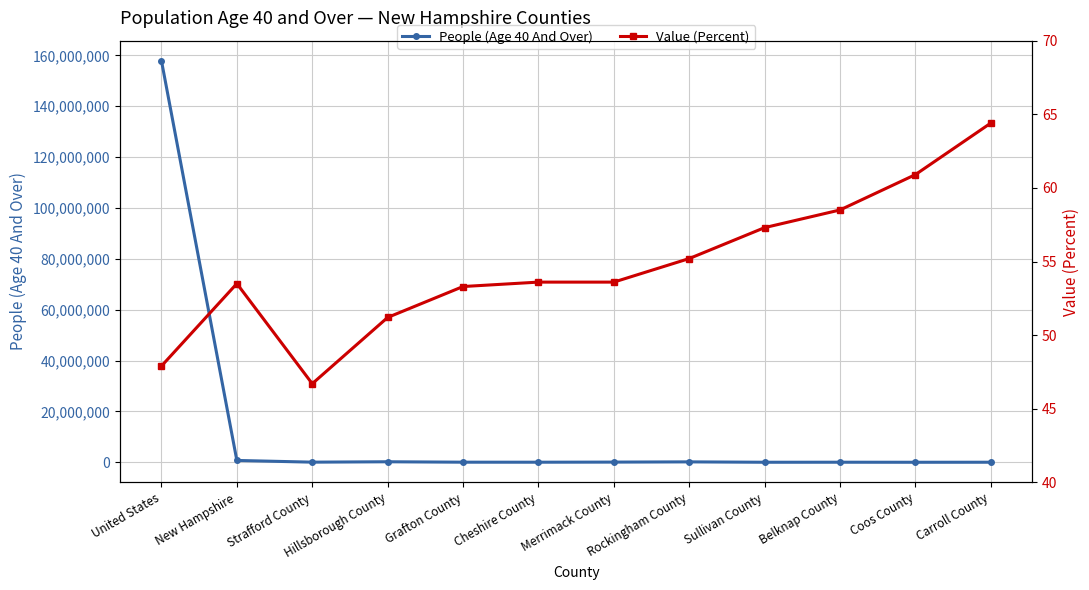

What is the value of the People (Age 40 And Over) point at the 1st from the left?

157871085